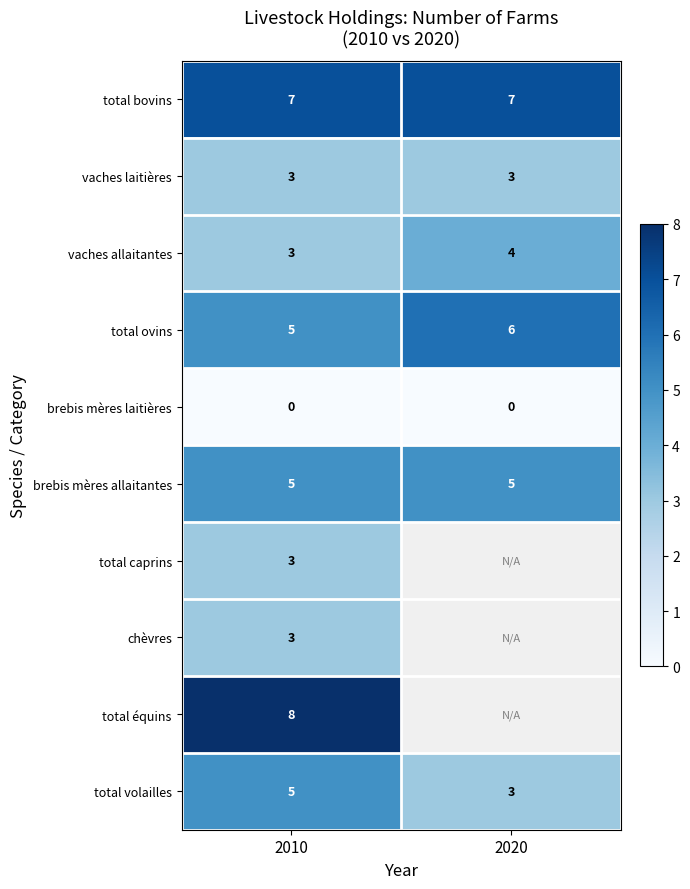

What is the minimum value for total ovins?

5